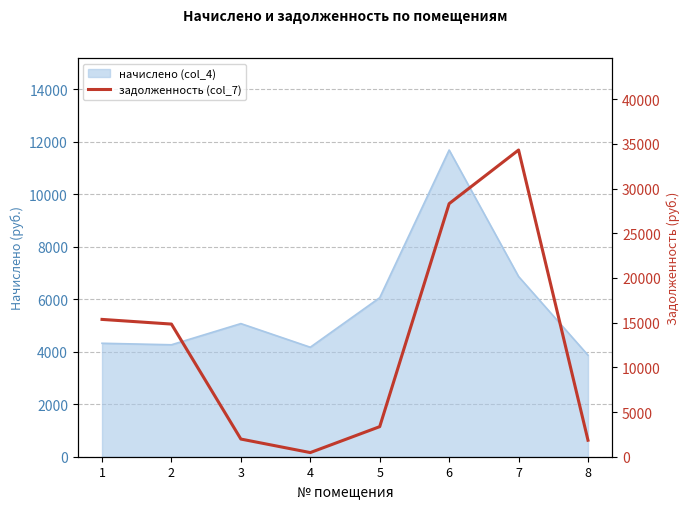

How many data points are less than 14840?

4